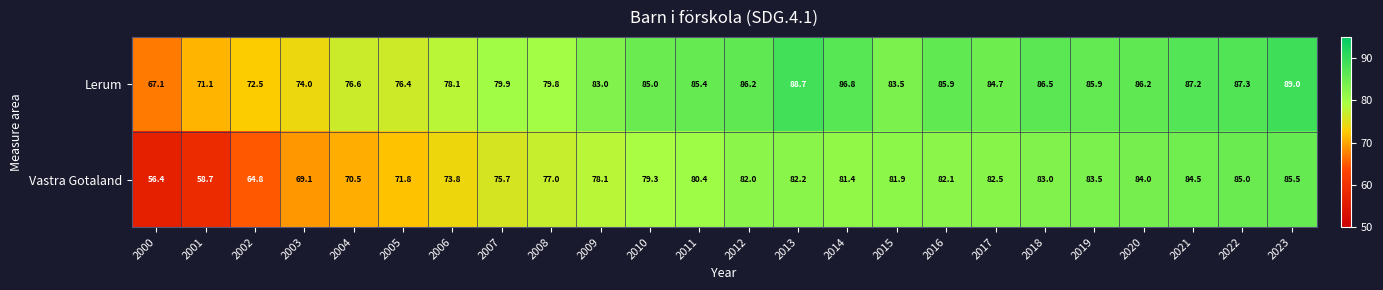

At how many categories does at least one series exceed 79?

17